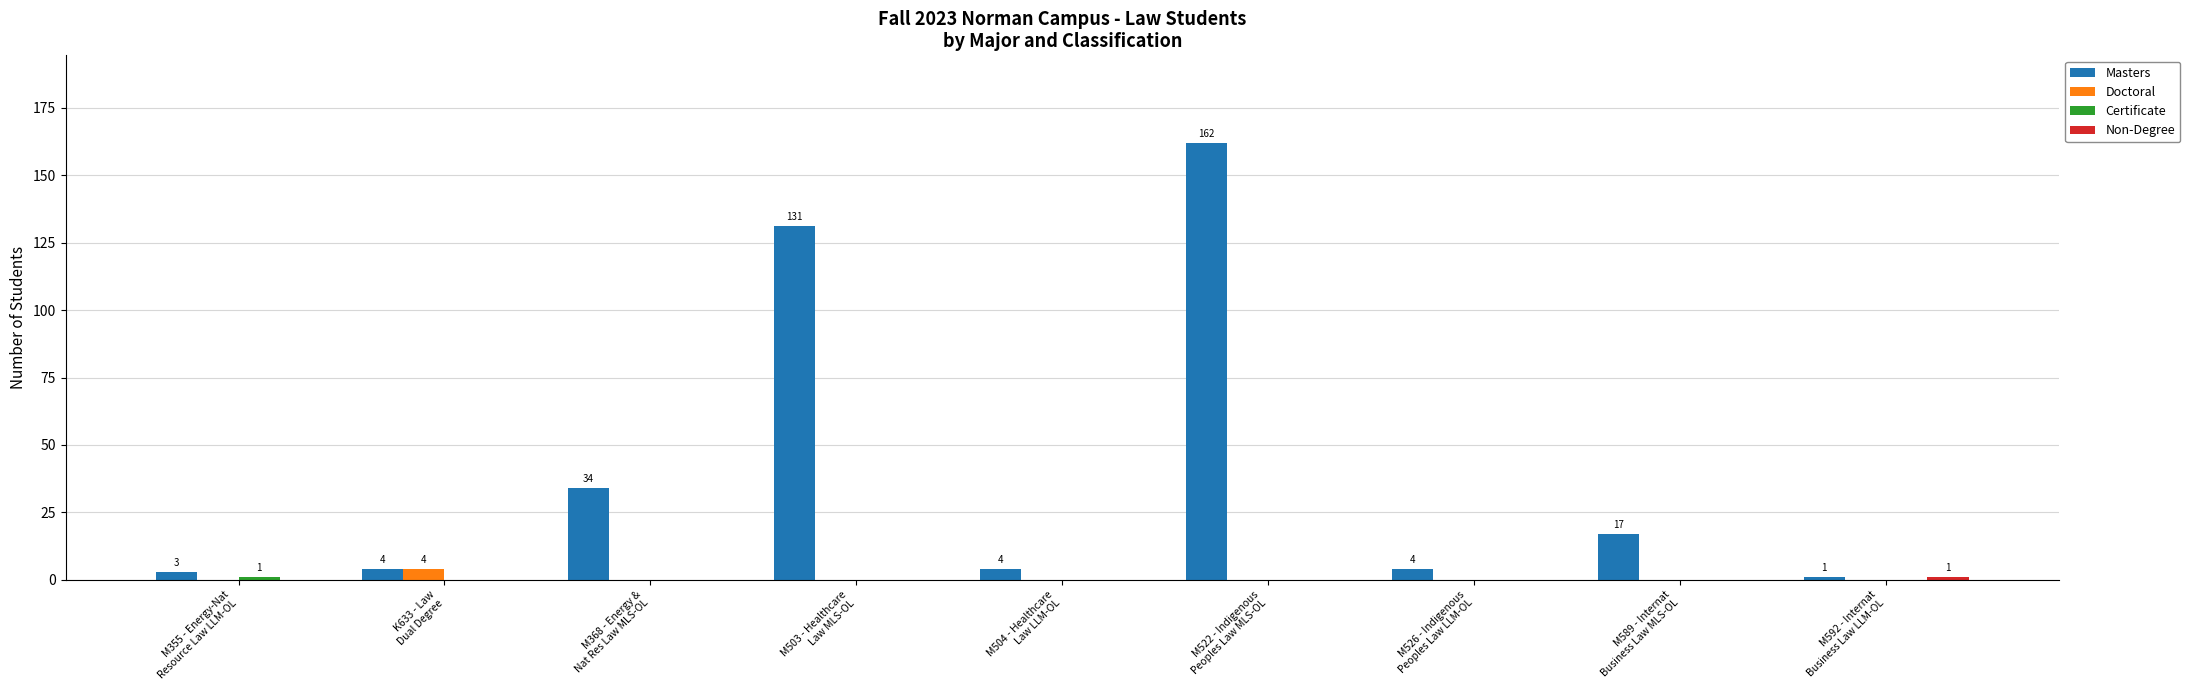

What is the sum of all Masters values?

360